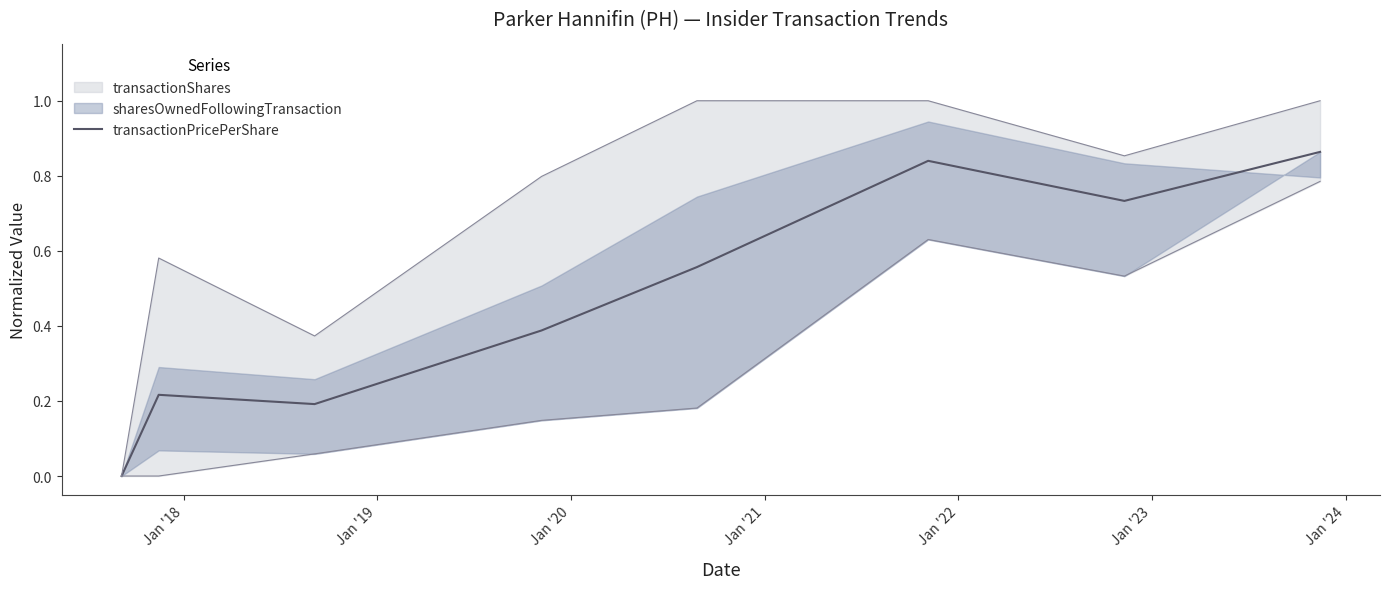

What is the value of the 7th point from the left?

0.7